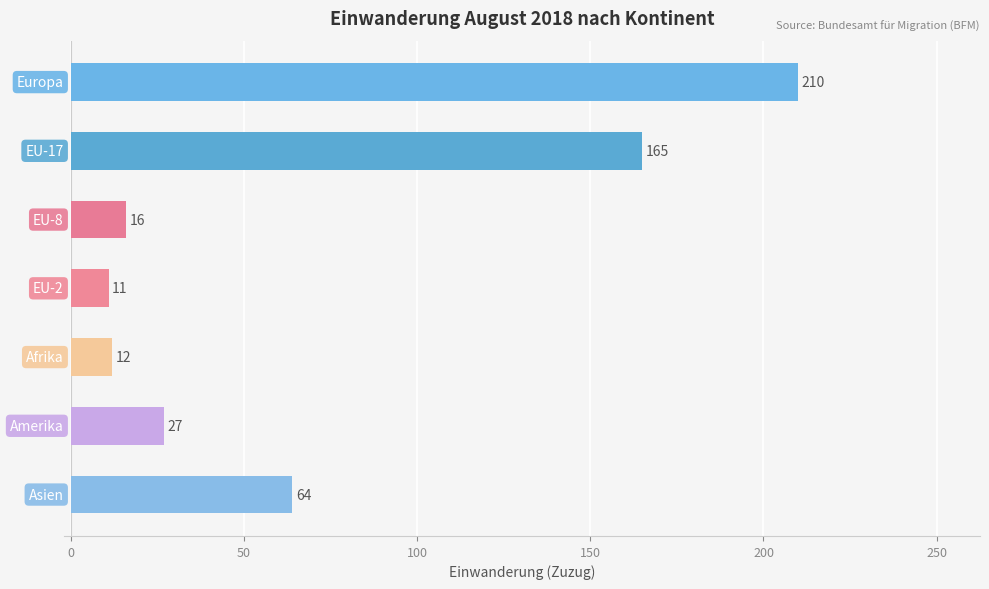

What is the value of the 2nd bar from the top?

165